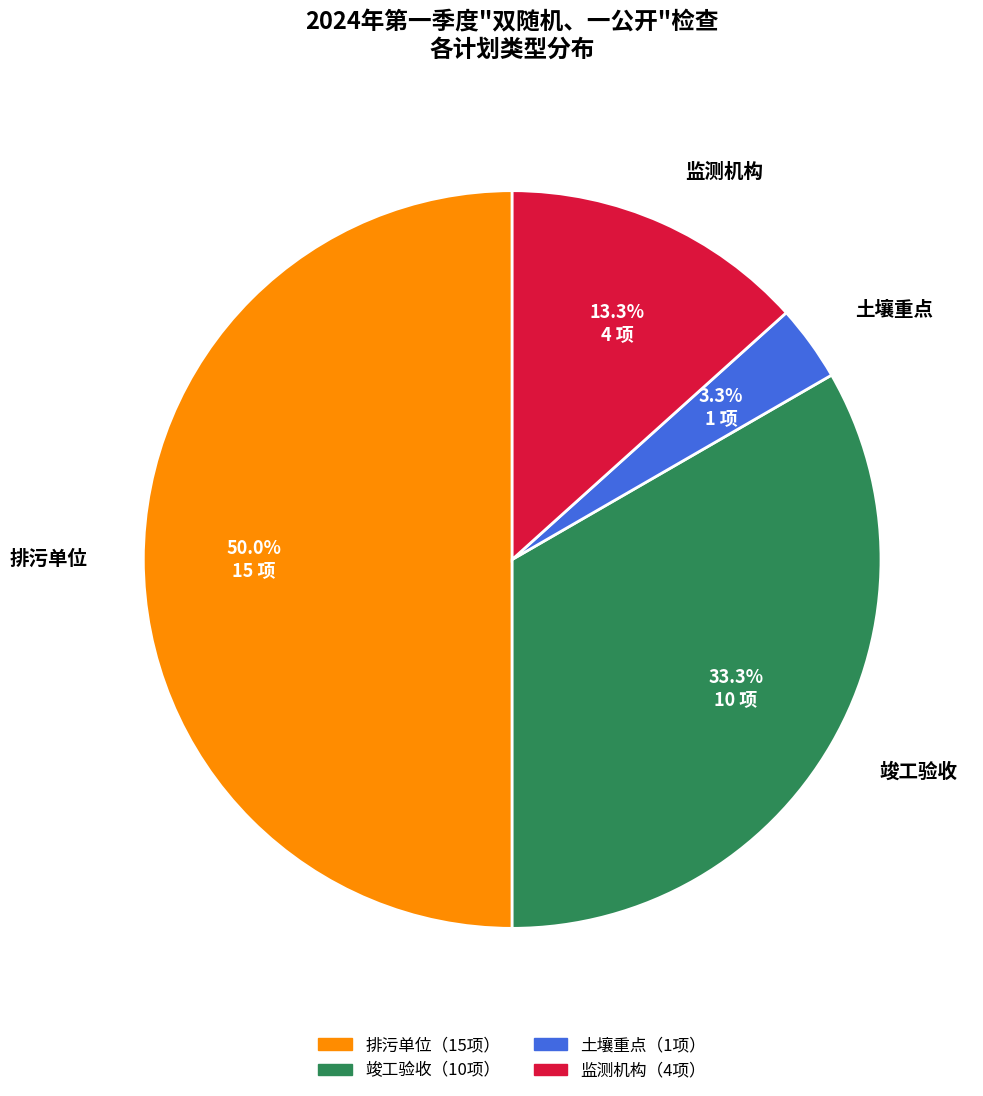

What is the largest slice in the pie chart?

排污单位